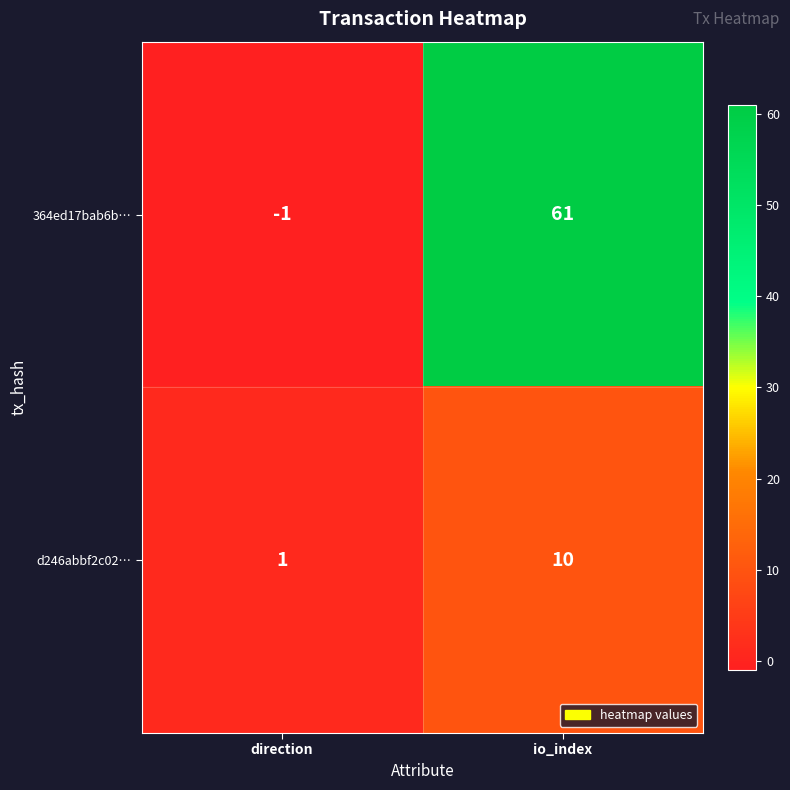

What is the average value of the 364ed17bab6b… series?

30